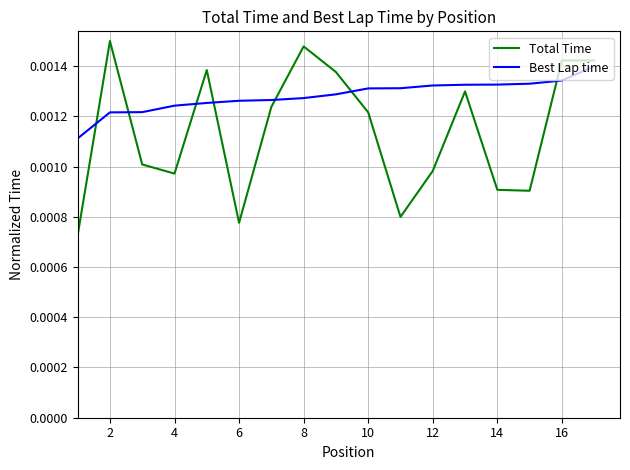

True or false: Best Lap time and Total Time intersect in this chart.

True